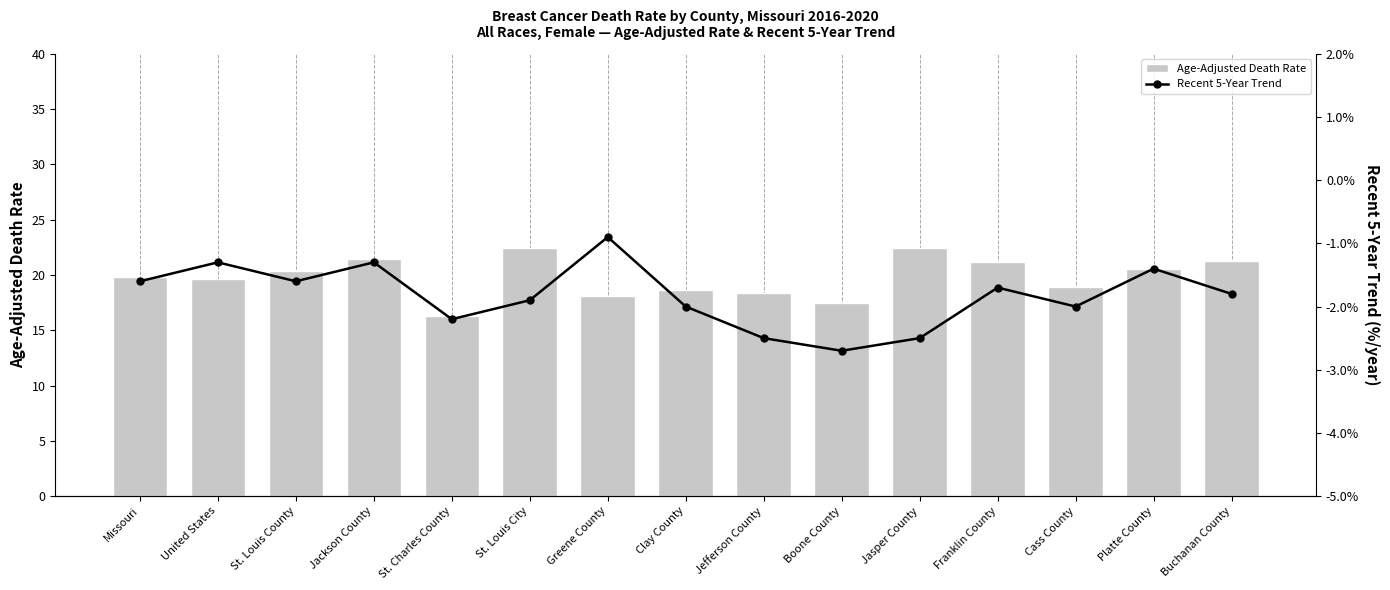

Reading left to right, transcribe all the data shown in this chart.

Age-Adjusted Death Rate: Missouri=19.8	United States=19.6	St. Louis County=20.4	Jackson County=21.4	St. Charles County=16.3	St. Louis City=22.4	Greene County=18.1	Clay County=18.6	Jefferson County=18.4	Boone County=17.5	Jasper County=22.4	Franklin County=21.2	Cass County=18.9	Platte County=20.5	Buchanan County=21.3
Recent 5-Year Trend: Missouri=-1.6	United States=-1.3	St. Louis County=-1.6	Jackson County=-1.3	St. Charles County=-2.2	St. Louis City=-1.9	Greene County=-0.9	Clay County=-2.0	Jefferson County=-2.5	Boone County=-2.7	Jasper County=-2.5	Franklin County=-1.7	Cass County=-2.0	Platte County=-1.4	Buchanan County=-1.8